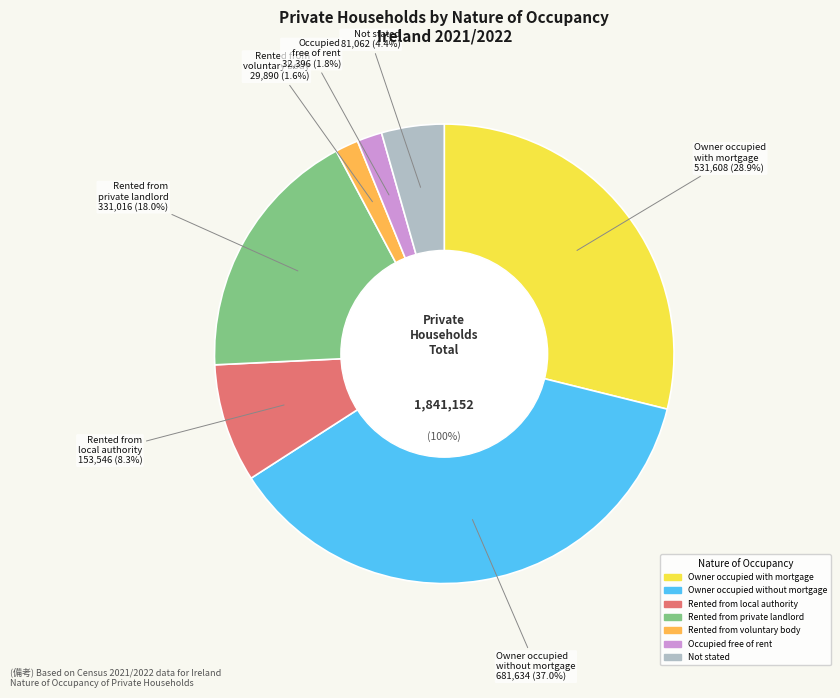

How many segments does this pie chart have?

7